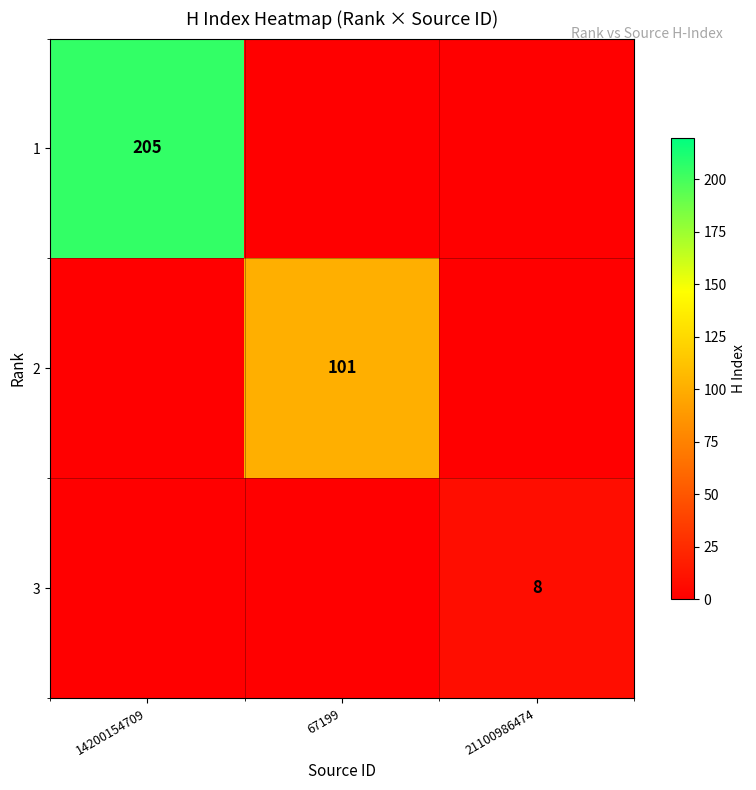

What is the maximum value shown in the chart?

205